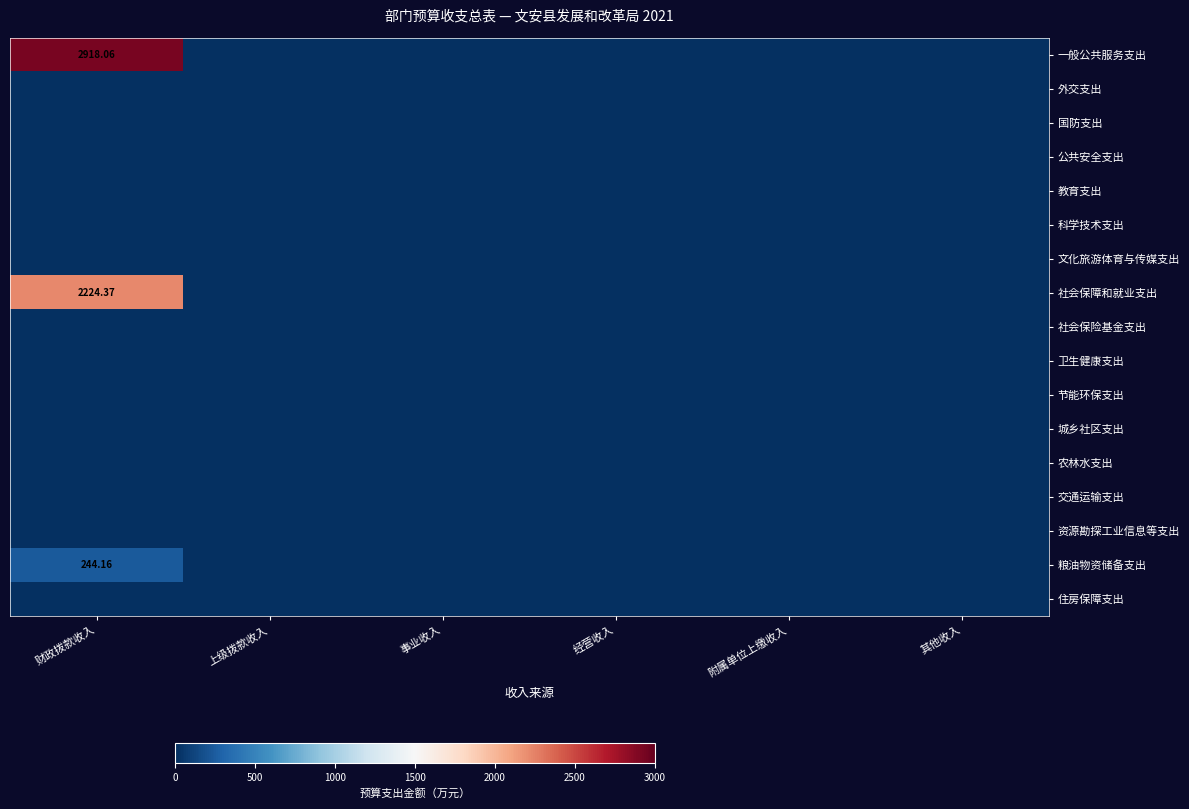

Which series has the widest spread of values?

一般公共服务支出